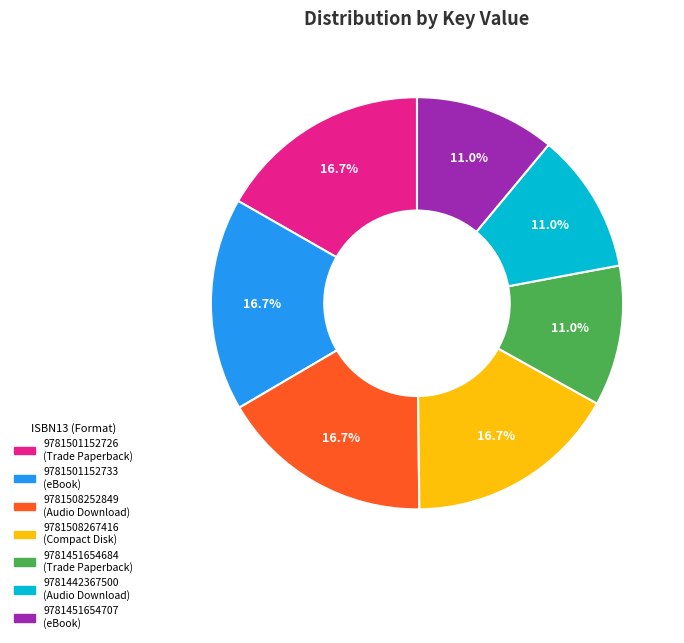

Does 9781501152733 represent more than half of the total?

No